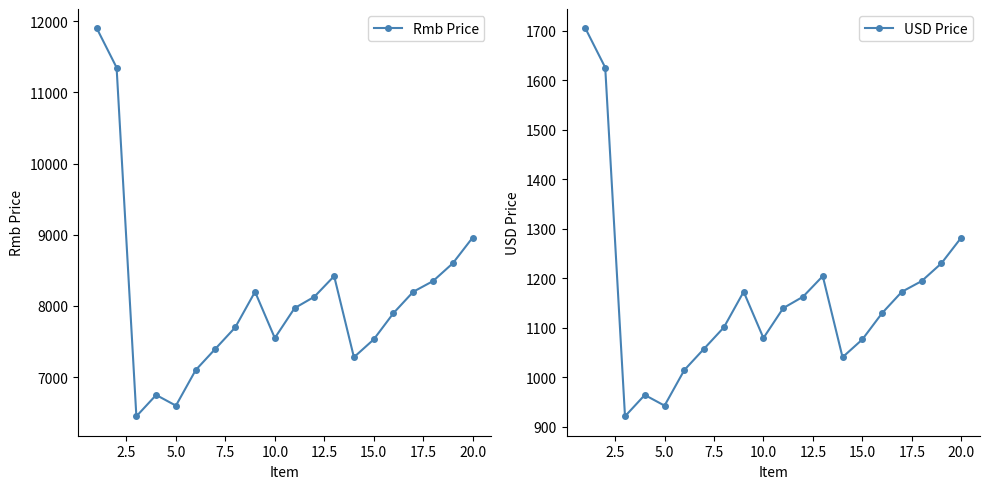

True or false: Rmb Price has more than 2 interior local peaks.

True